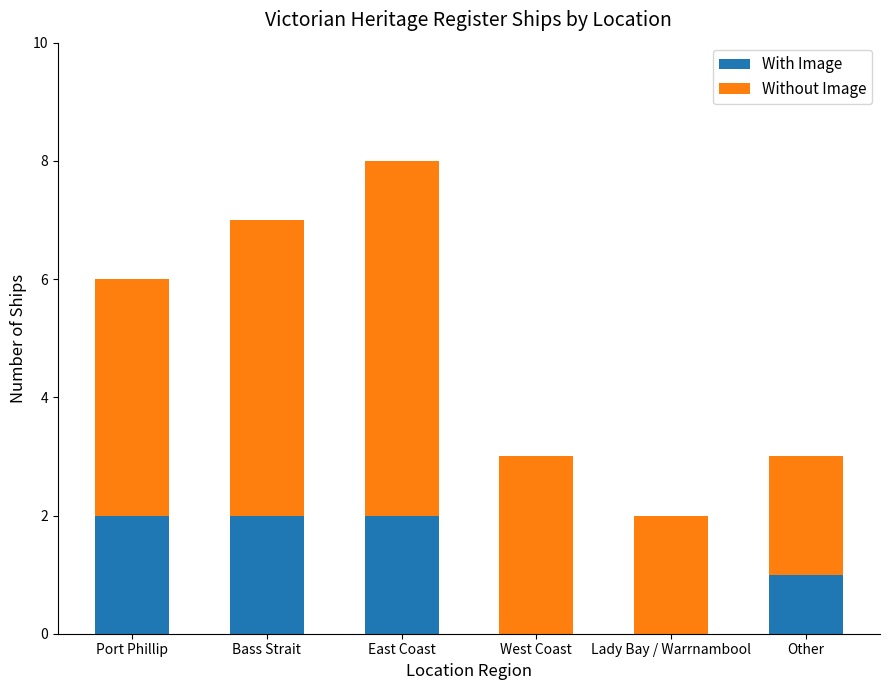

True or false: With Image has a value of 1 at Lady Bay / Warrnambool.

False